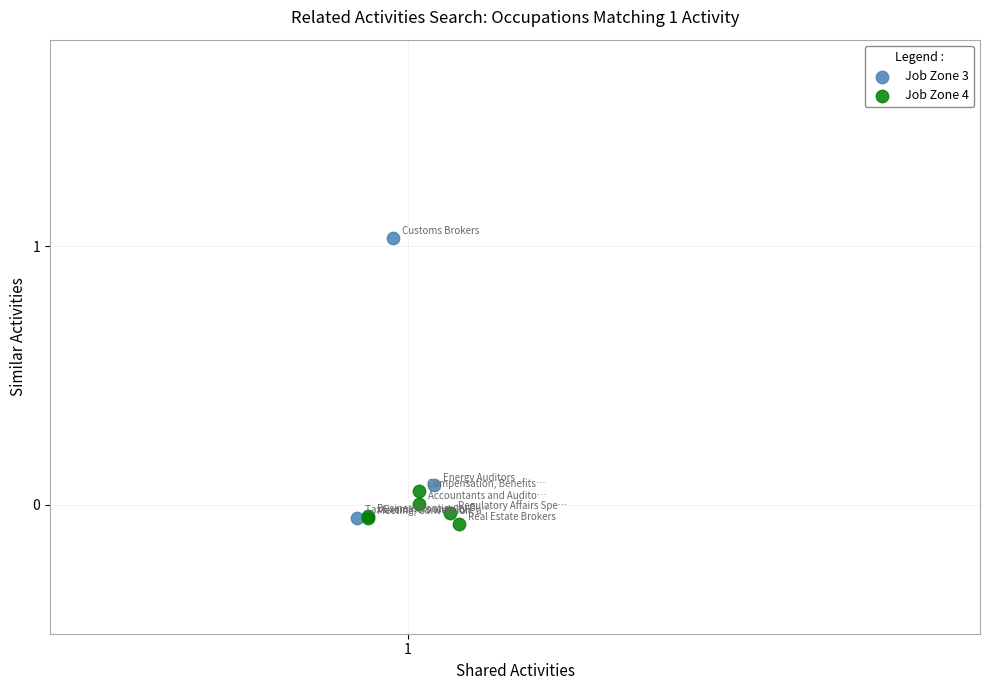

Which series reaches the maximum Y coordinate?

Job Zone 3